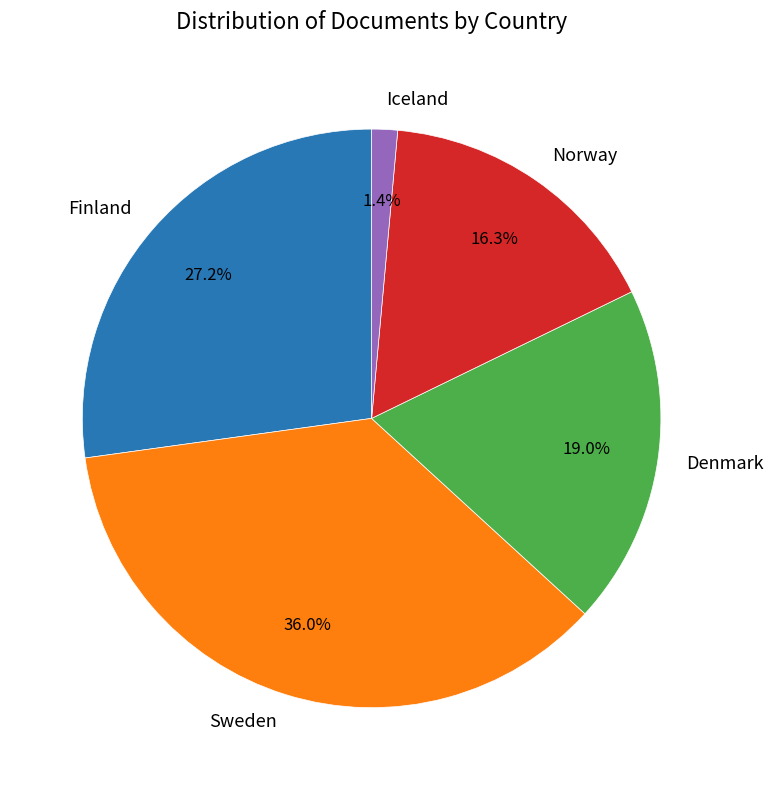

True or false: Iceland accounts for 11% of the total.

False